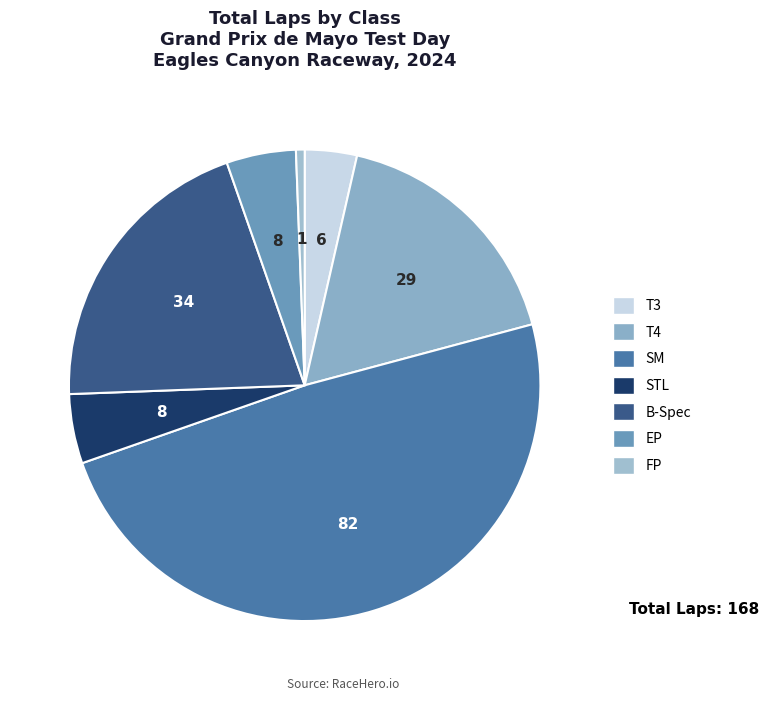

Which slice is the largest?

SM